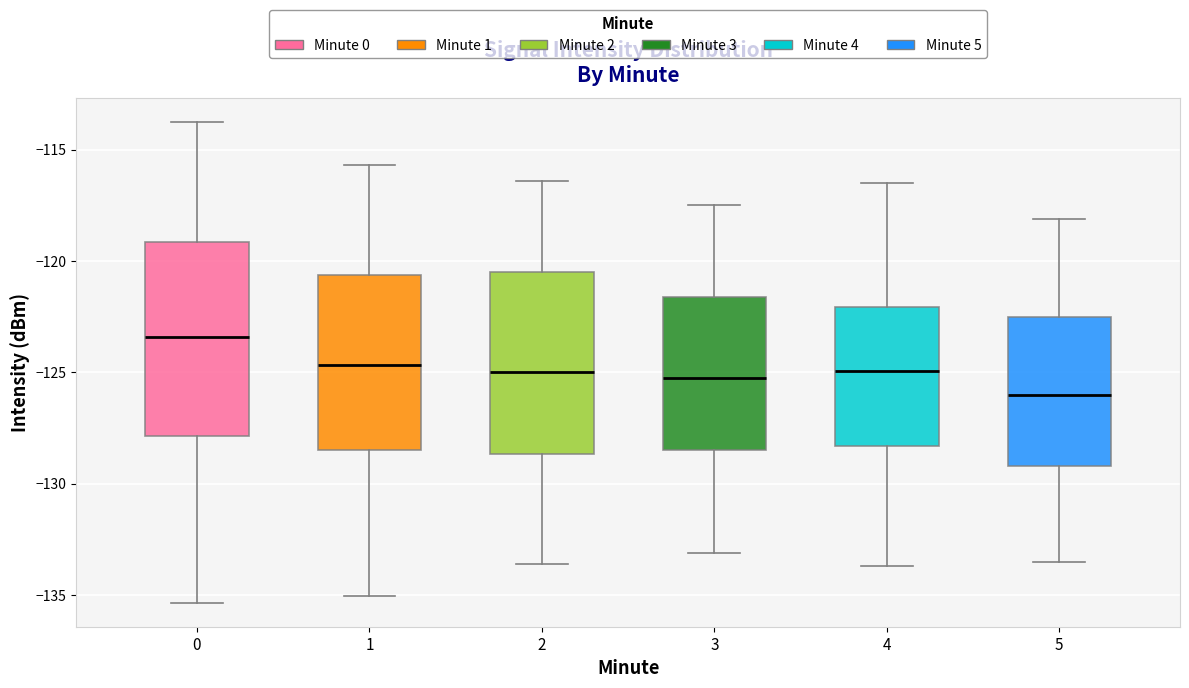

Reading left to right, read every box against the y-axis: the position of its median line, the range the box covers, and the ends of its whiskers. The values are not printed on the chart, so give them approximately, as read against the axis.

0: median -123.5, box -128.0 to -119.0, whiskers -135.5 to -114.0
1: median -124.5, box -128.5 to -120.5, whiskers -135.0 to -115.5
2: median -125.0, box -128.5 to -120.5, whiskers -133.5 to -116.5
3: median -125.0, box -128.5 to -121.5, whiskers -133.0 to -117.5
4: median -125.0, box -128.5 to -122.0, whiskers -133.5 to -116.5
5: median -126.0, box -129.0 to -122.5, whiskers -133.5 to -118.0